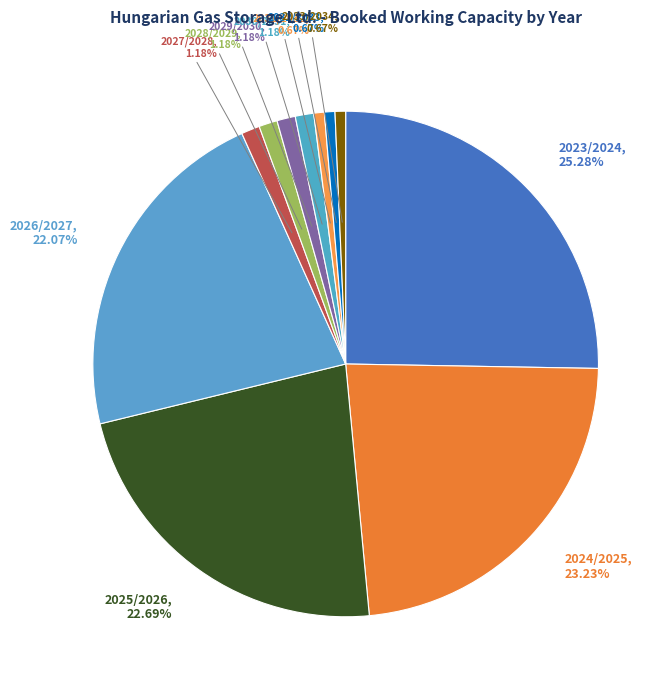

To the nearest percent, what is the difference between the largest and smallest slice percentages?

25%